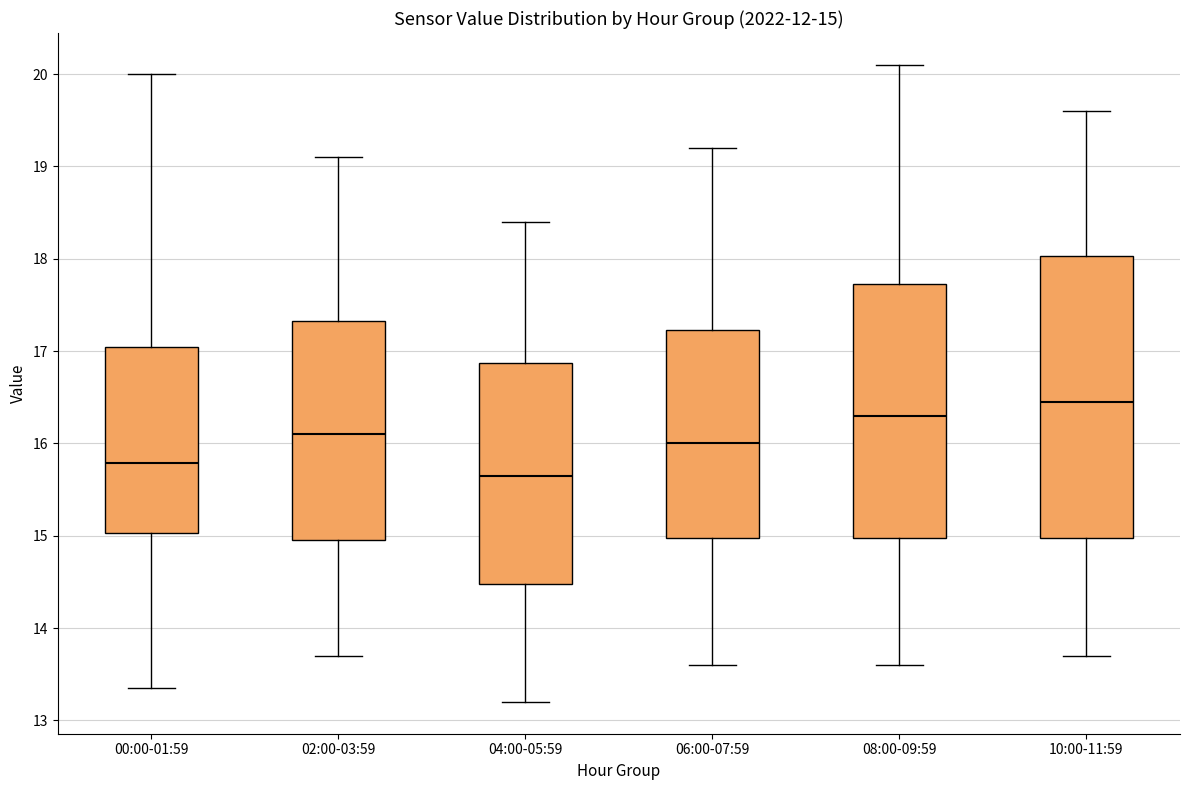

Comparing the boxes themselves (not the whiskers), which one is the tallest?

10:00-11:59